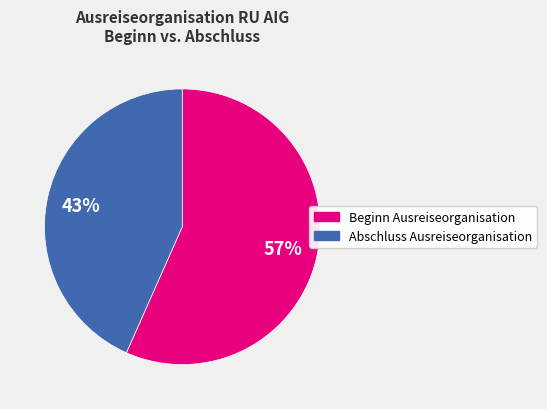

Is there any slice that represents more than half of the pie?

Yes